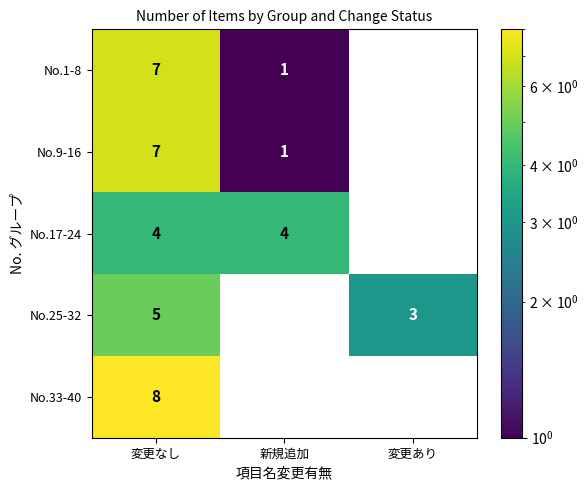

Count the number of data series in this chart.

5